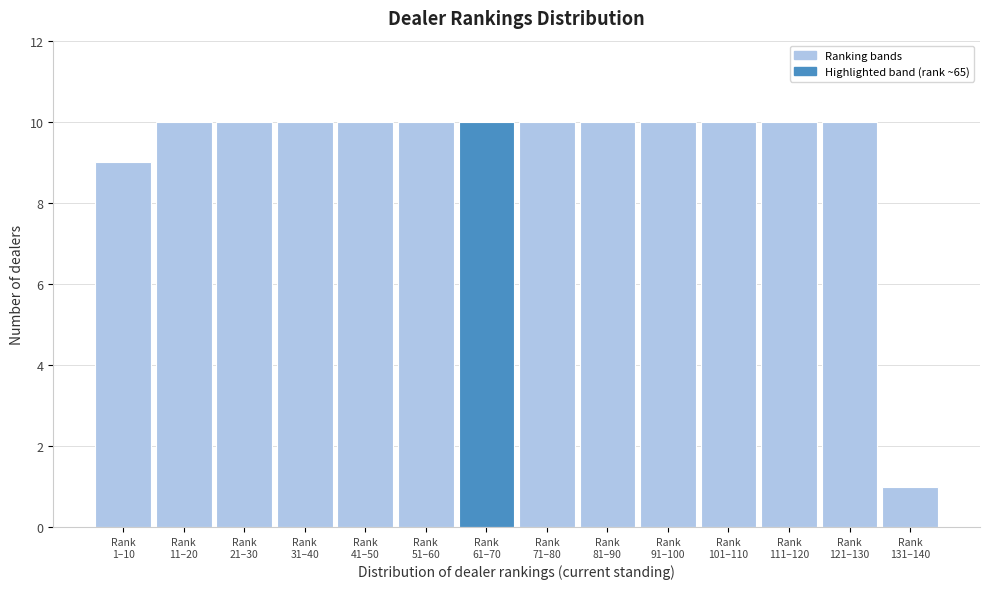

Reading left to right, what are all the values shown in this chart?

9	10	10	10	10	10	10	10	10	10	10	10	10	1